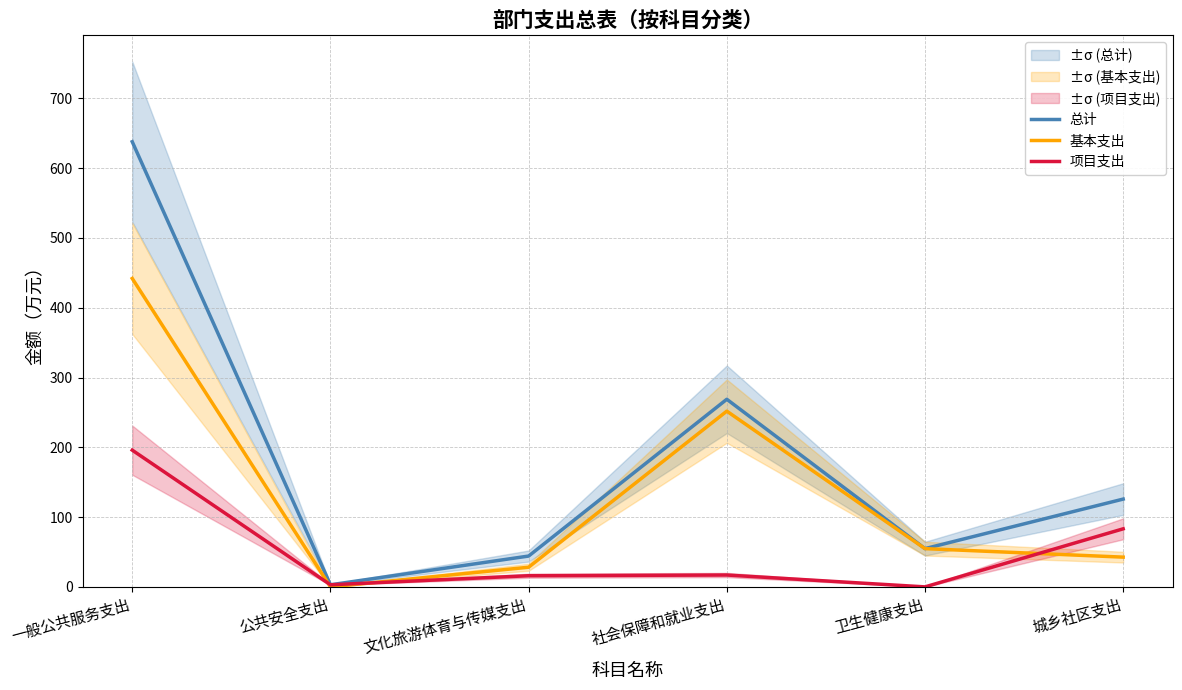

What are all the series names shown in the legend?

总计, 基本支出, 项目支出